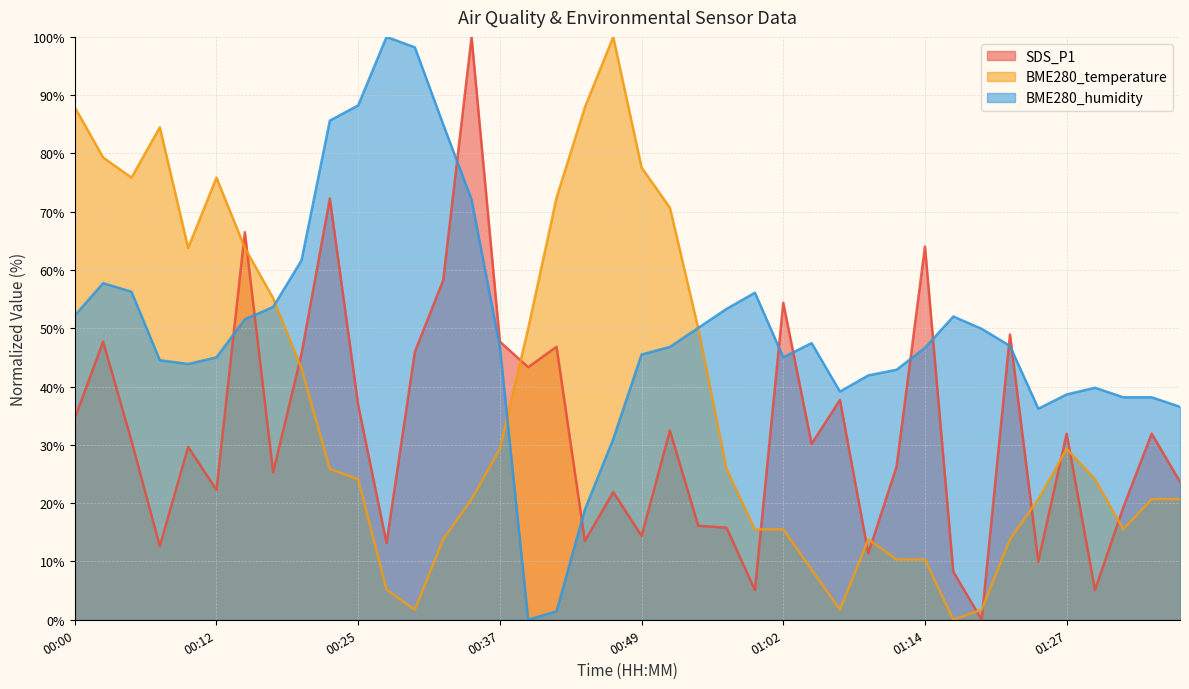

Which series has the widest spread of values?

SDS_P1